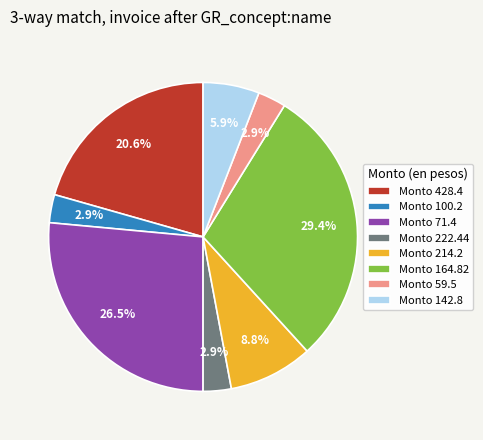

Which category has the biggest portion of the pie?

Monto 164.82